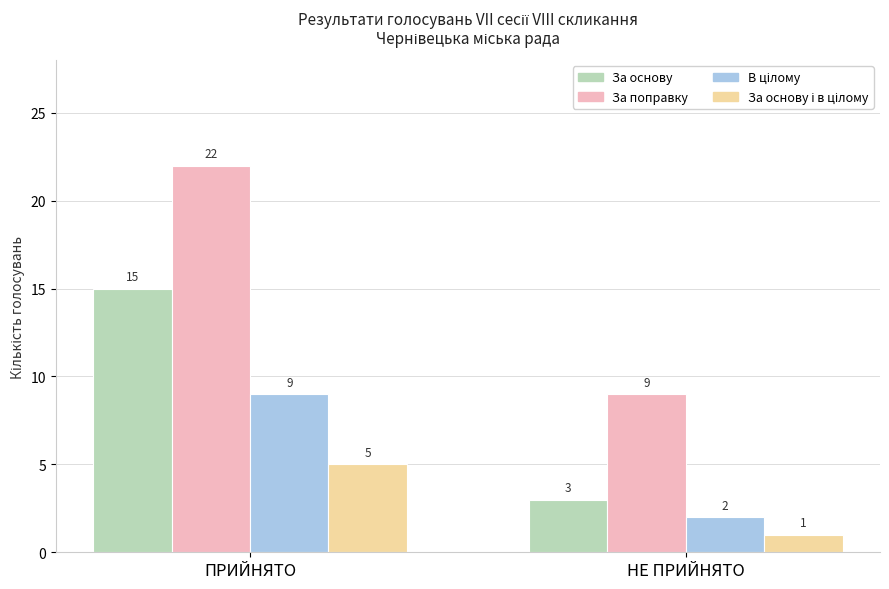

What is the sum of the За основу values at ПРИЙНЯТО and НЕ ПРИЙНЯТО?

18